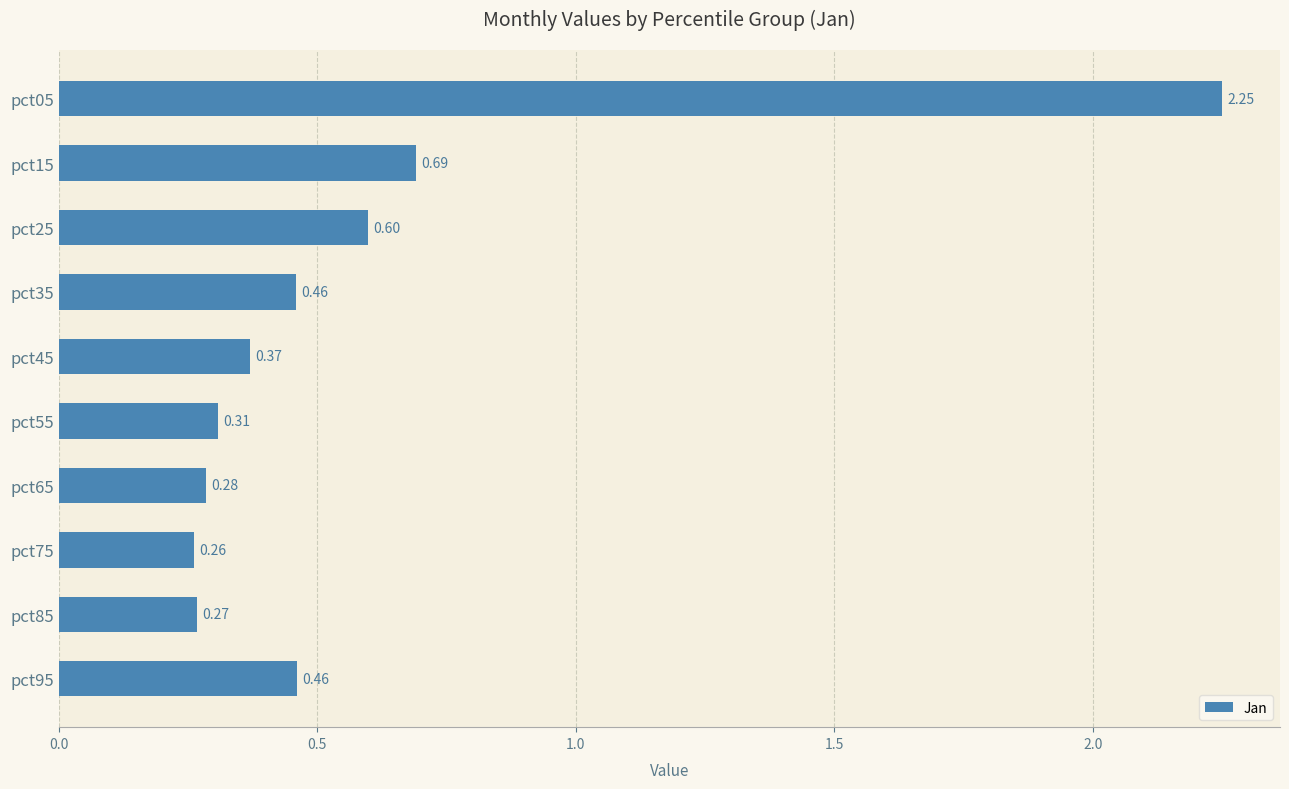

Between pct55 and pct45, which is larger?

pct45